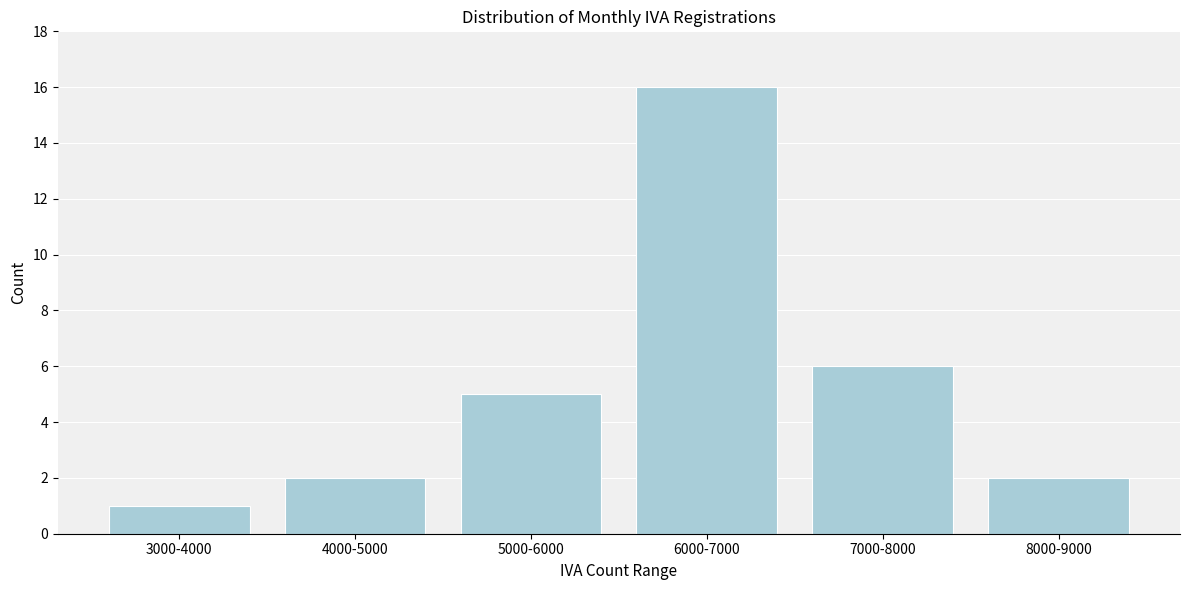

Reading right to left, transcribe all the data shown in this chart.

8000-9000=2	7000-8000=6	6000-7000=16	5000-6000=5	4000-5000=2	3000-4000=1